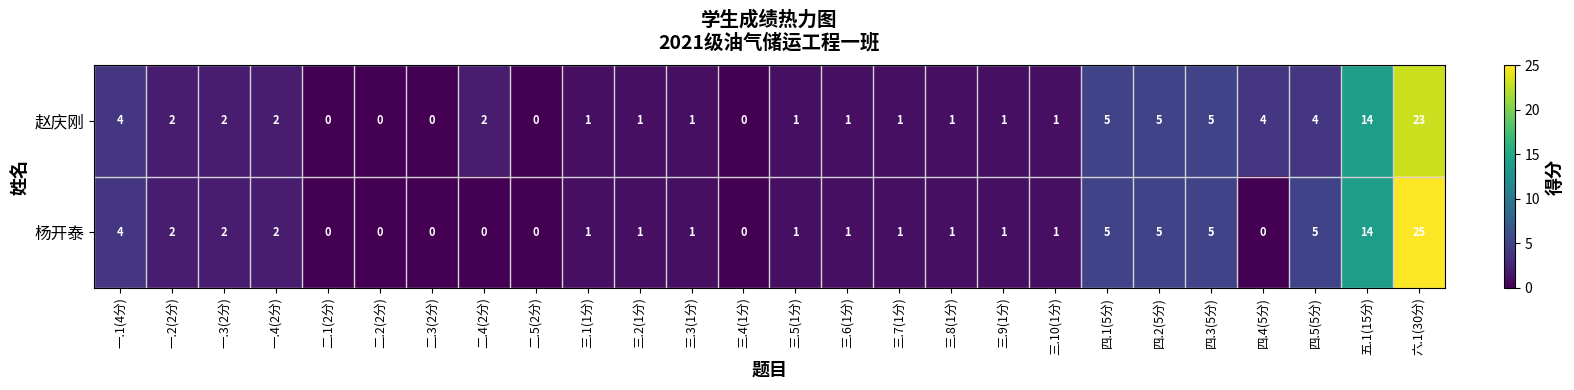

What is the average value of the 赵庆刚 series?

3